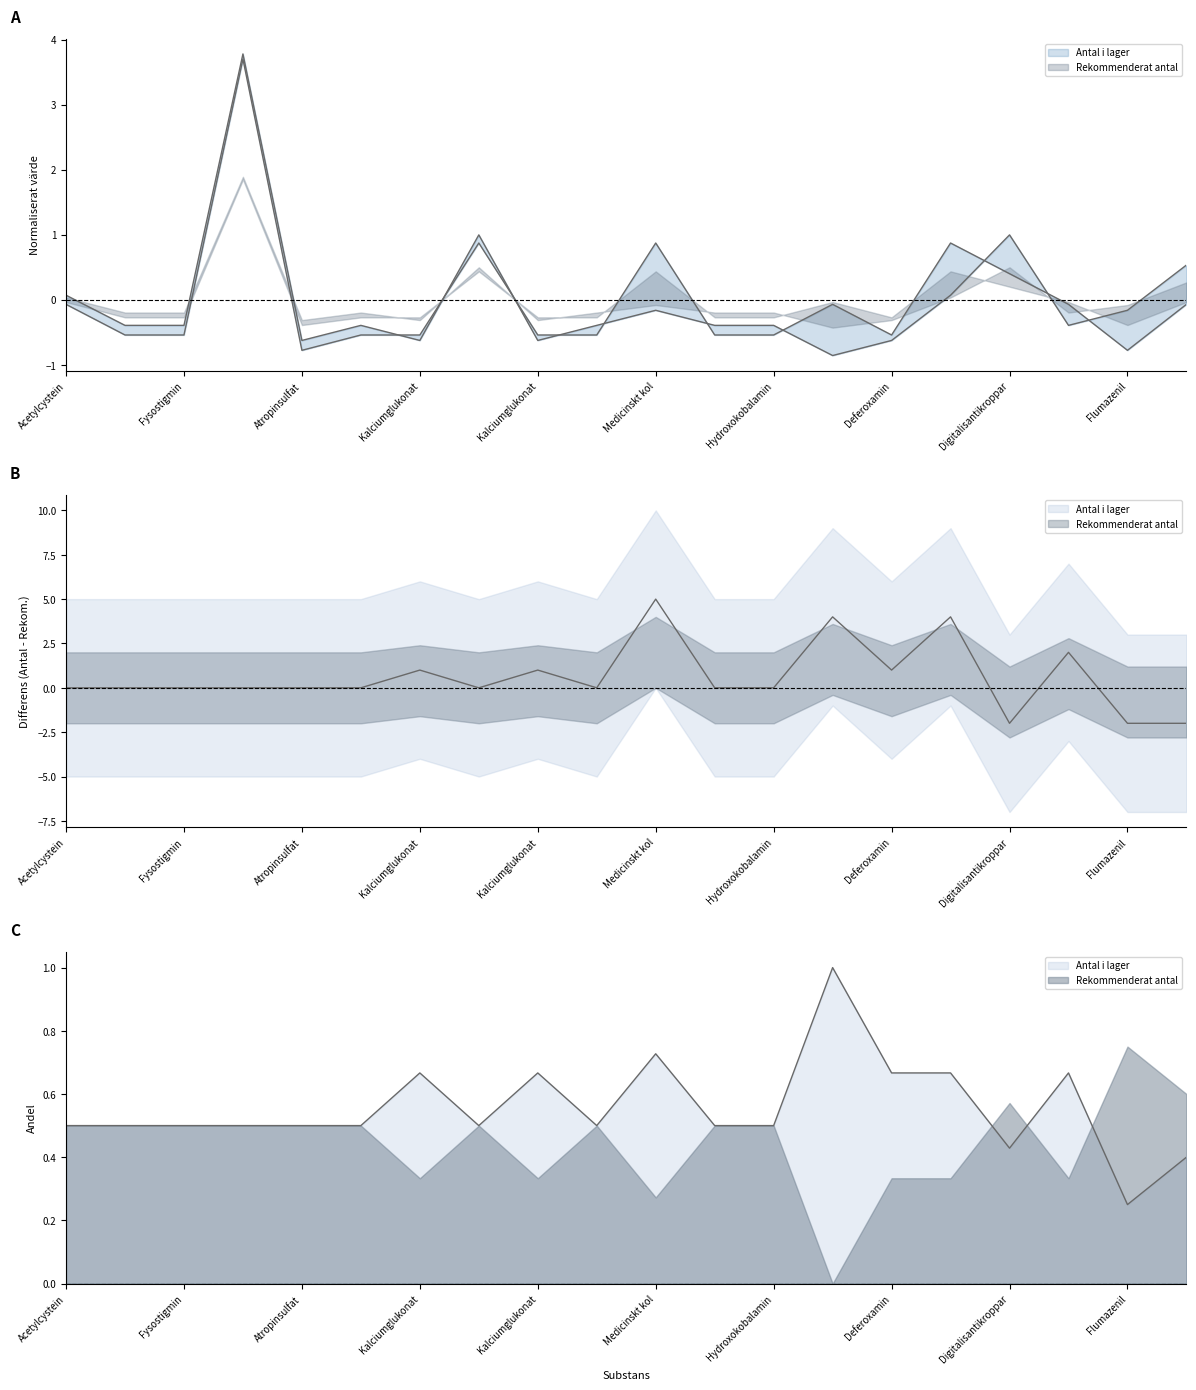

Which series has the largest range (max minus min)?

Rekommenderat antal